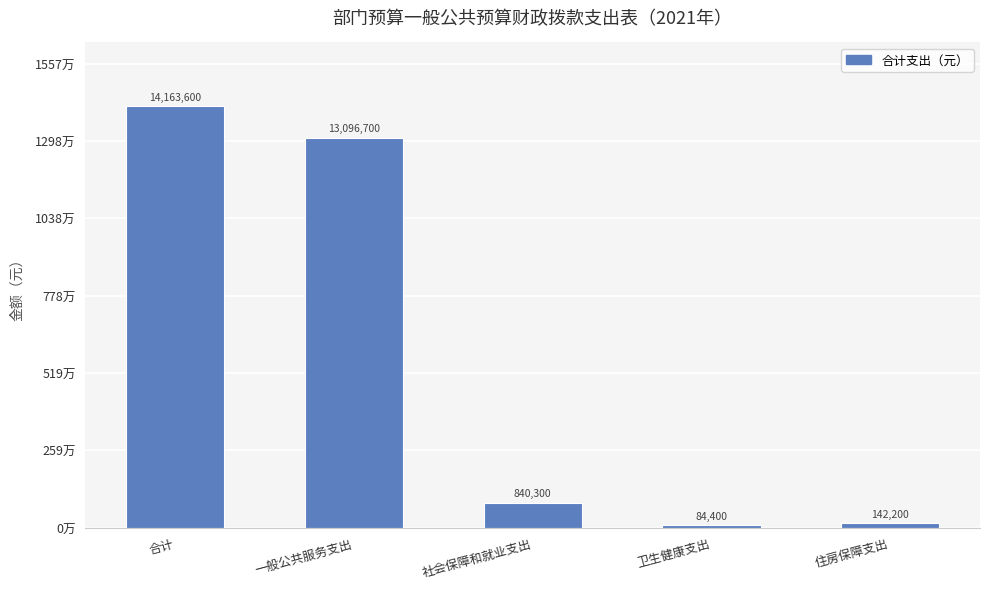

Reading left to right, list all the values displayed in this chart.

合计=14163600	一般公共服务支出=13096700	社会保障和就业支出=840300	卫生健康支出=84400	住房保障支出=142200